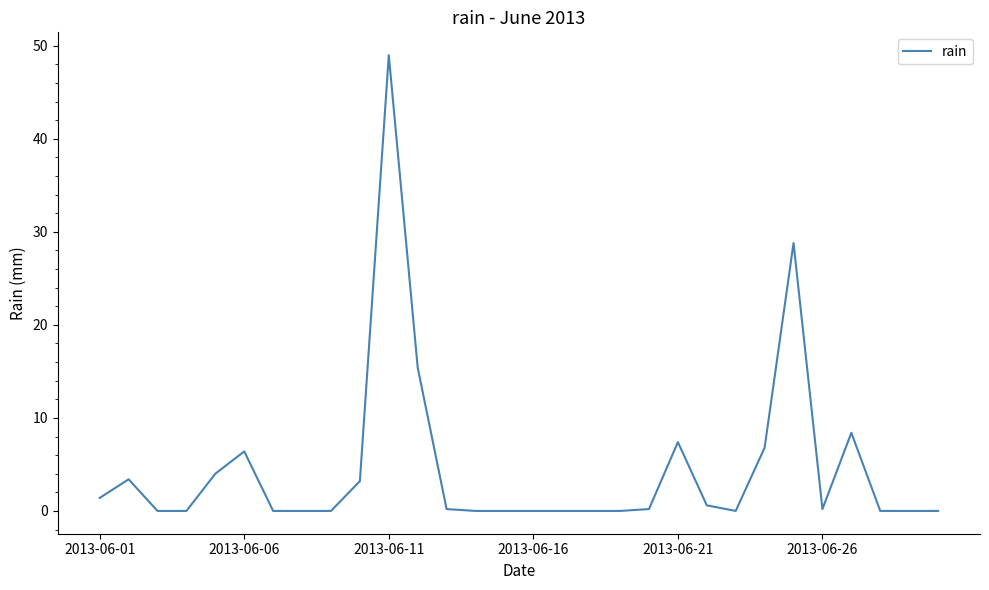

Does the chart have visible grid lines?

No